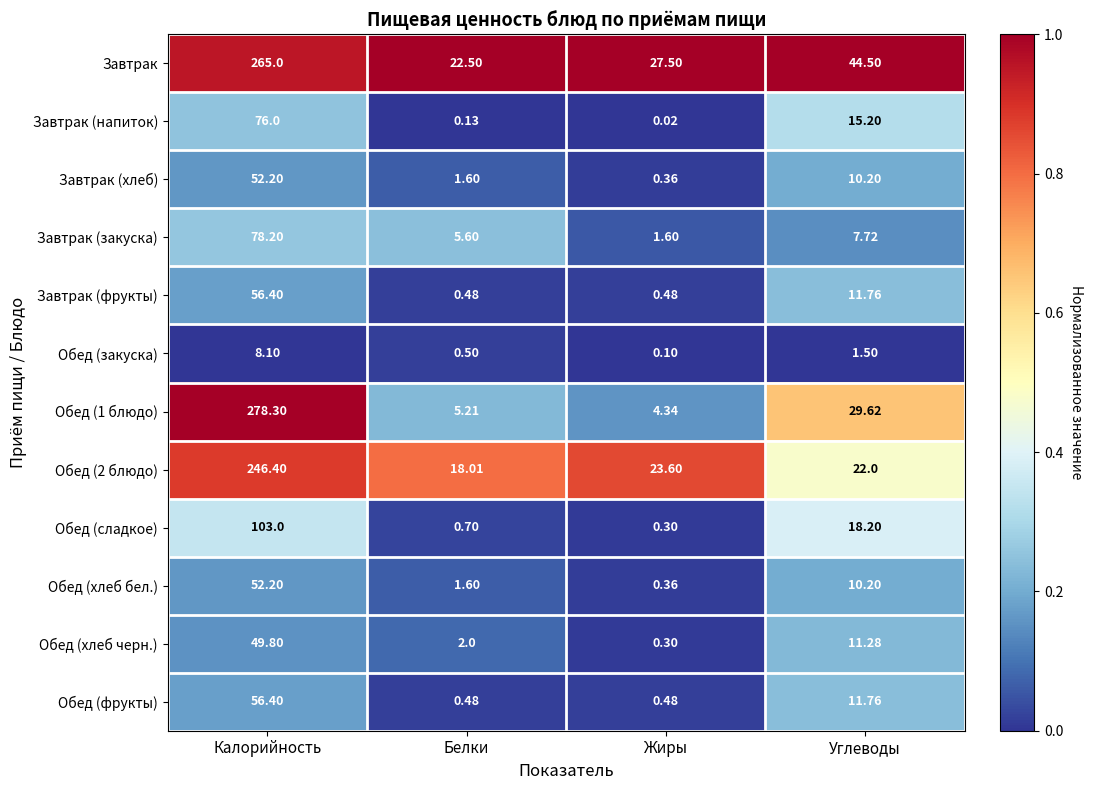

At which category is the sum across all series the highest?

Калорийность